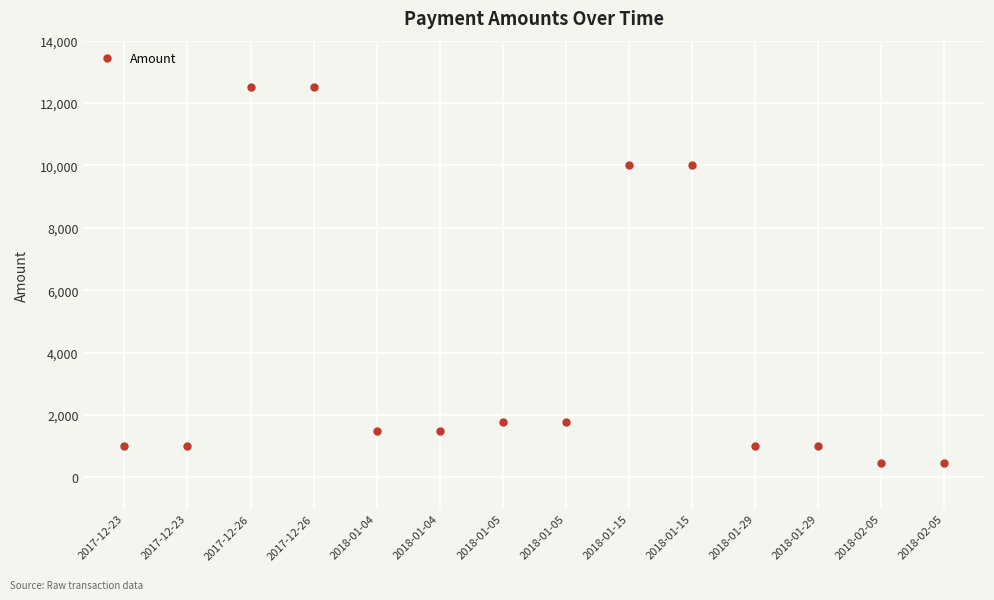

Read the value at 2017-12-26, to the nearest 100.

12500